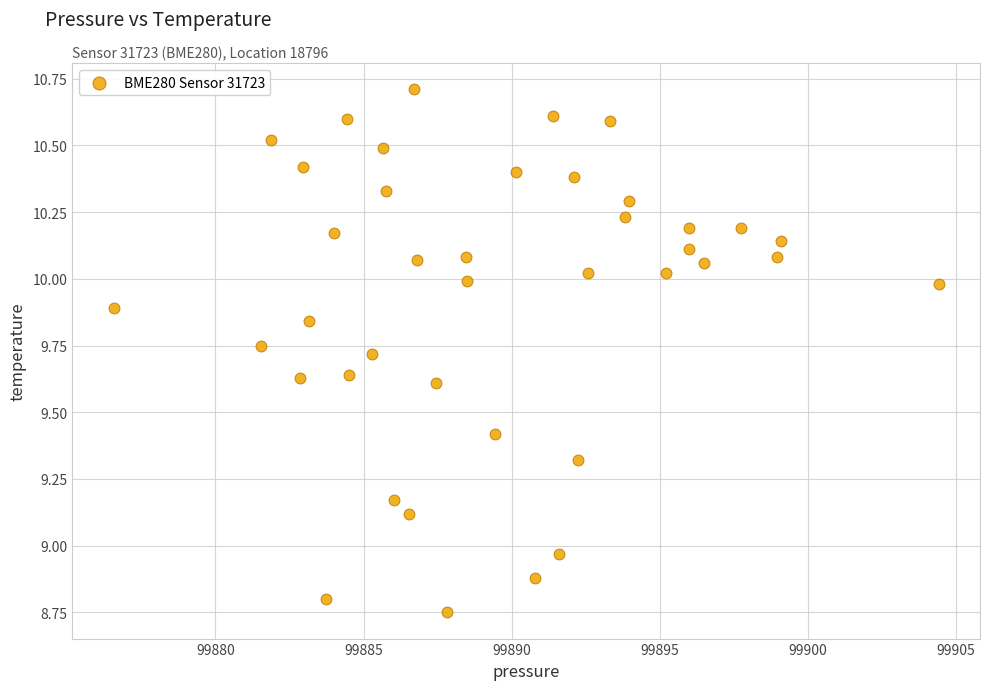

What is the range of Y values (max minus min)?

2.0